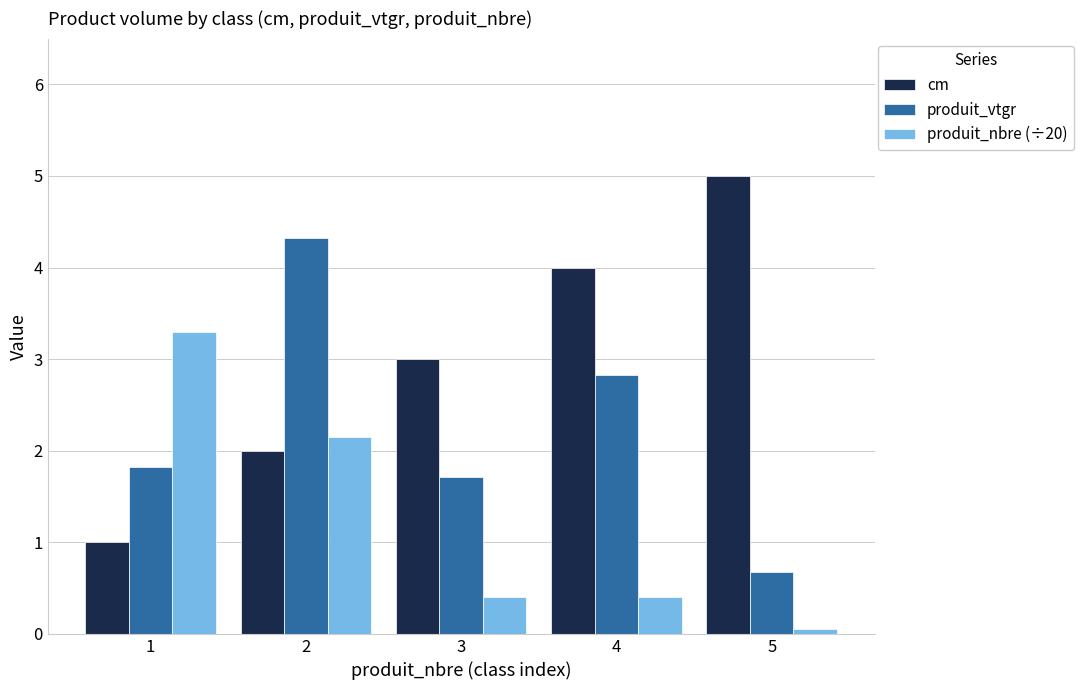

At which category does the chart reach its minimum across all series?

5